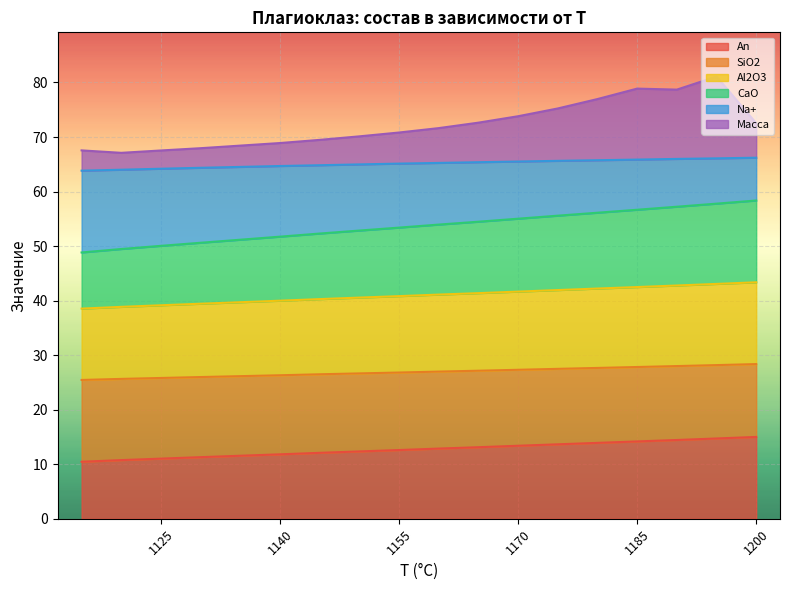

How many lines are shown in the chart?

6